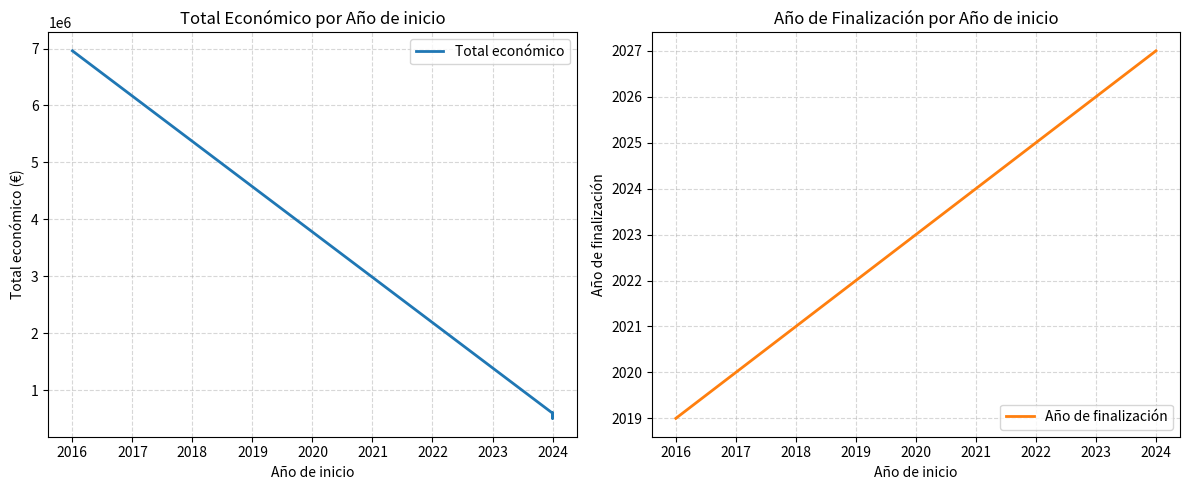

What is the smallest value displayed?

2019